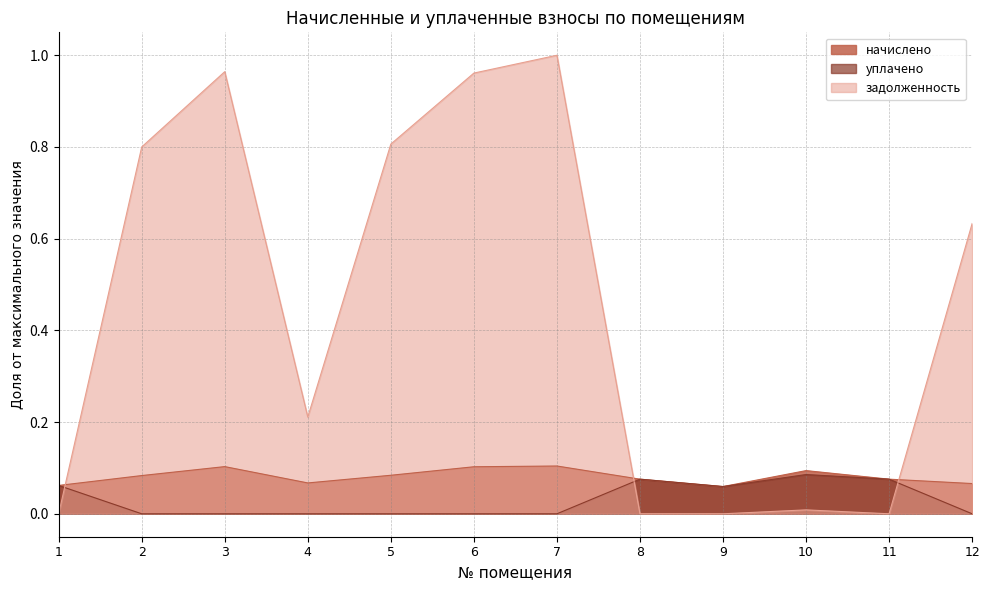

What is the minimum value for начислено?

0.1